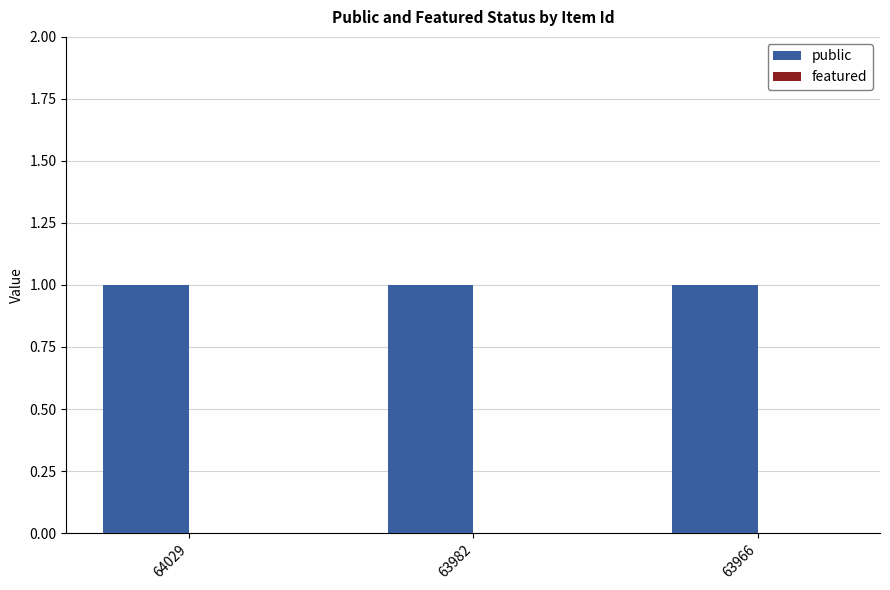

Which category has the lowest value in the featured series?

64029